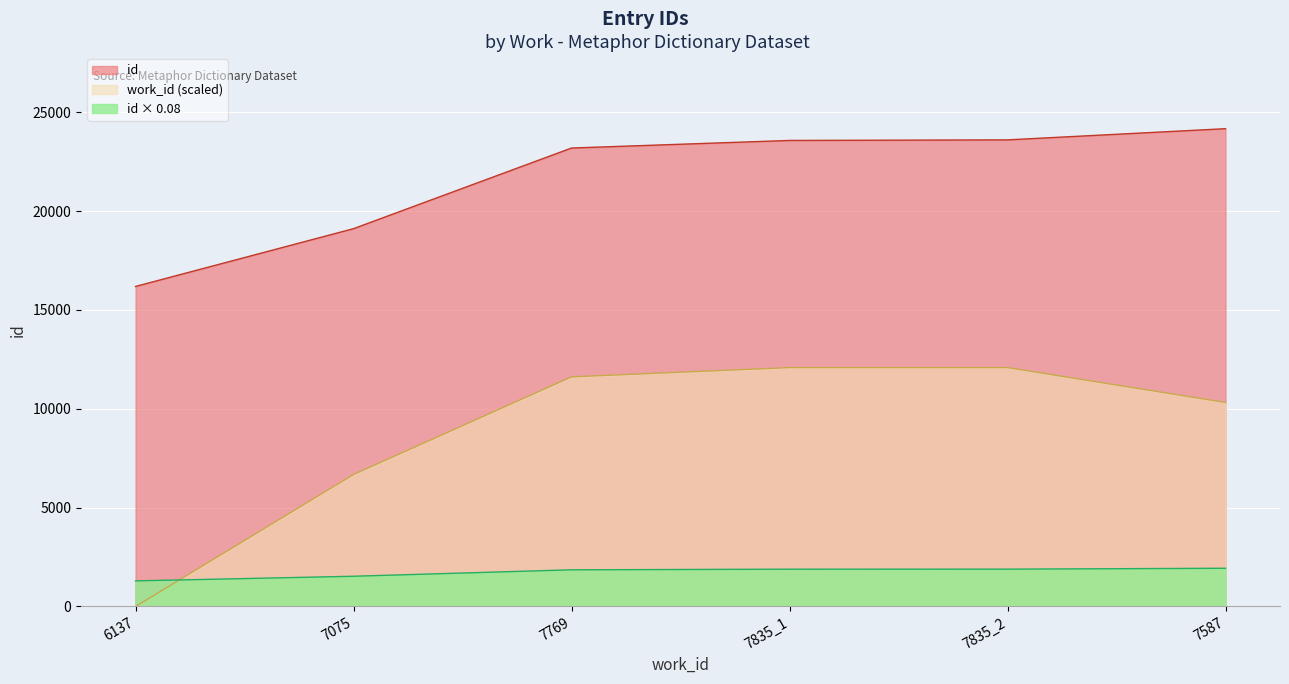

What is the value of the work_id point at the 4th from the left?

12085.5